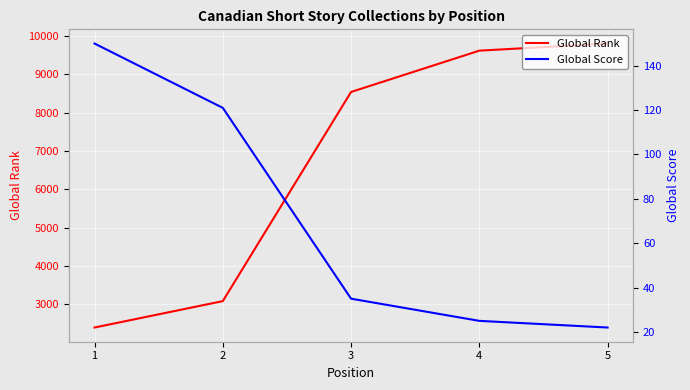

Reading left to right, list all the values displayed in this chart.

Global Rank: 1=2395	2=3084	3=8541	4=9619	5=9805
Global Score: 1=150	2=121	3=35	4=25	5=22